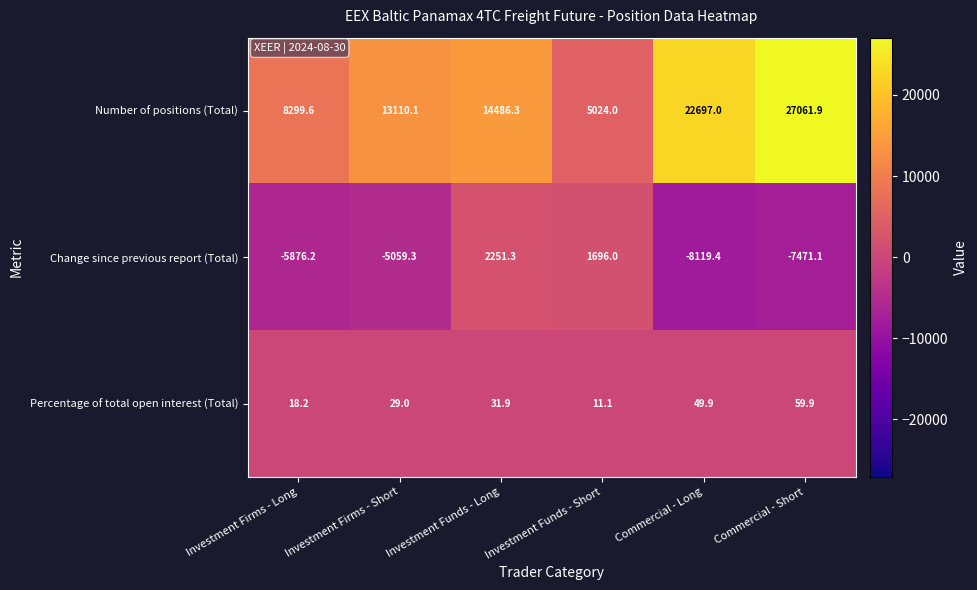

What is the difference between the second highest and second lowest values in the Change since previous report (Total) series?

9167.1